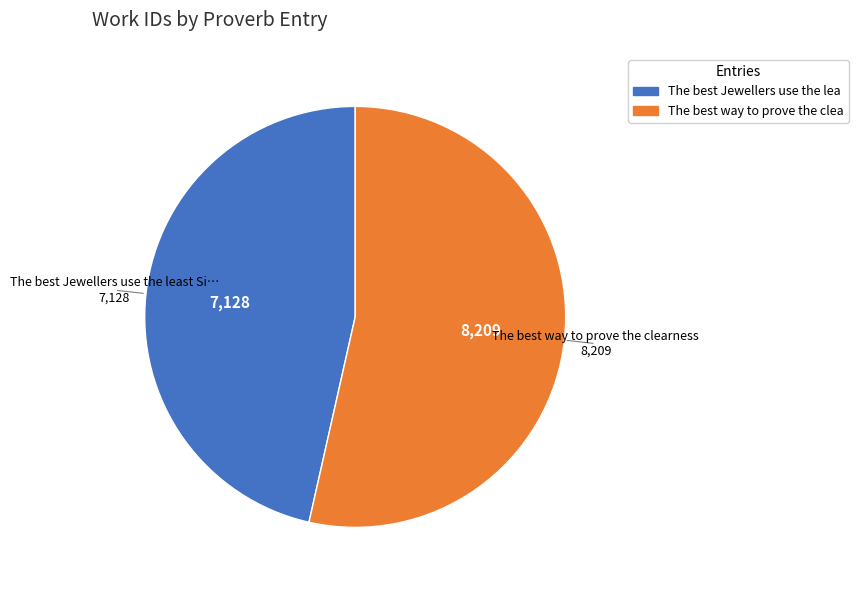

Is there any slice that represents more than half of the pie?

Yes